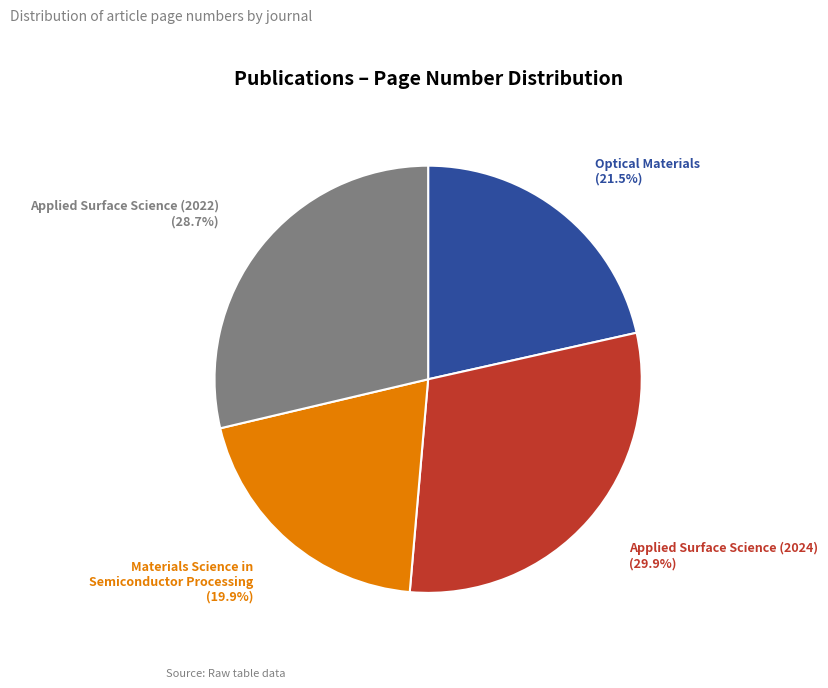

How many slices are in this pie chart?

4